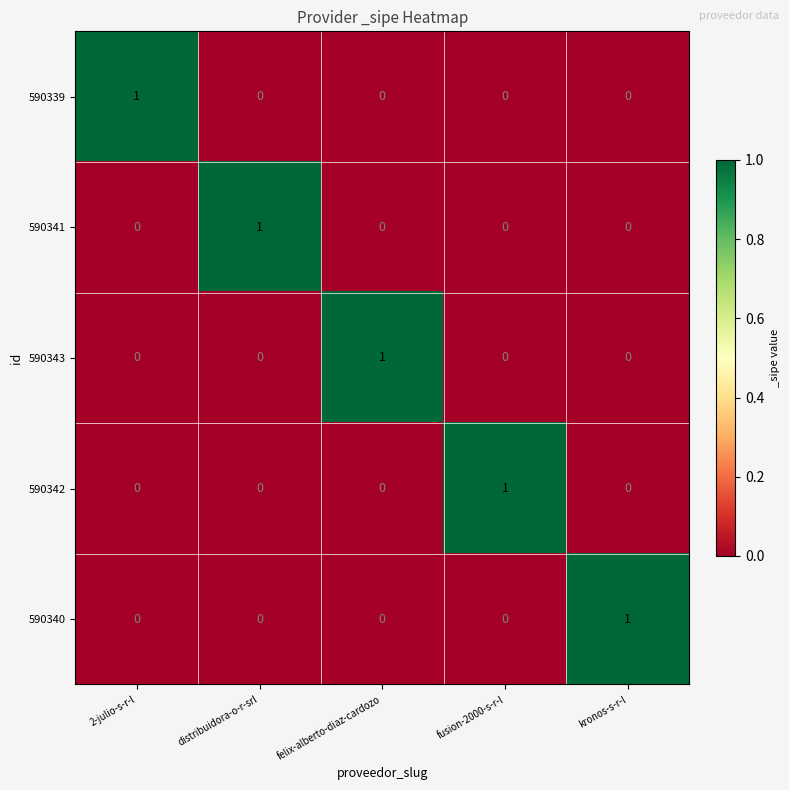

What is the total value across all series at 2-julio-s-r-l?

1